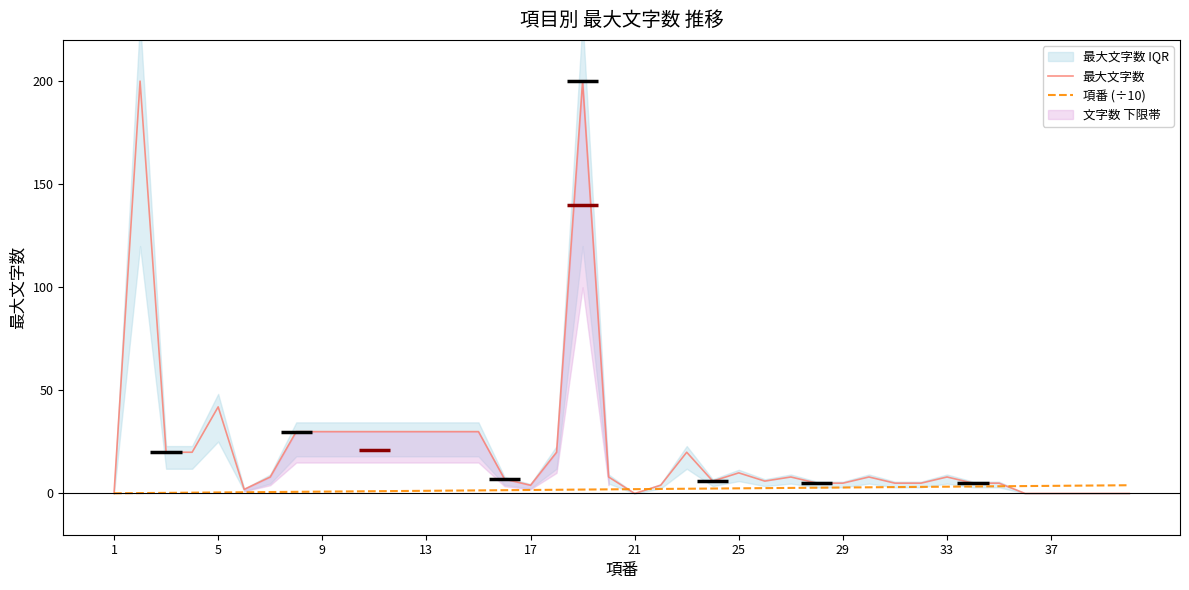

True or false: 項番 (÷10) has a value of 3.3 at 33.

True